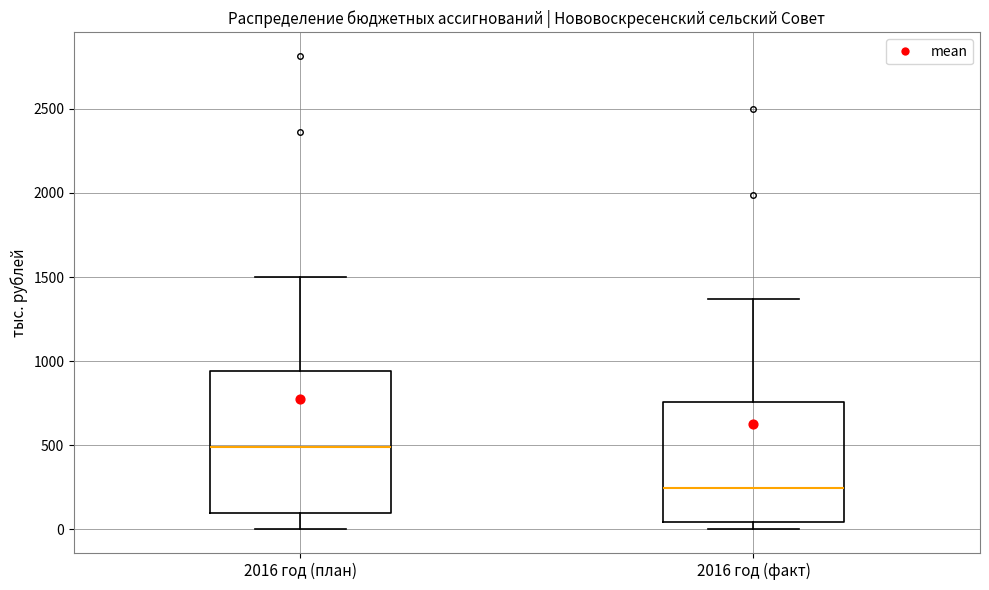

Reading left to right, read every box against the y-axis: the position of its median line, the range the box covers, and the ends of its whiskers. The values are not printed on the chart, so give them approximately, as read against the axis.

2016 год (план): median 500, box 100 to 950, whiskers 0 to 1500
2016 год (факт): median 250, box 50 to 750, whiskers 0 to 1350